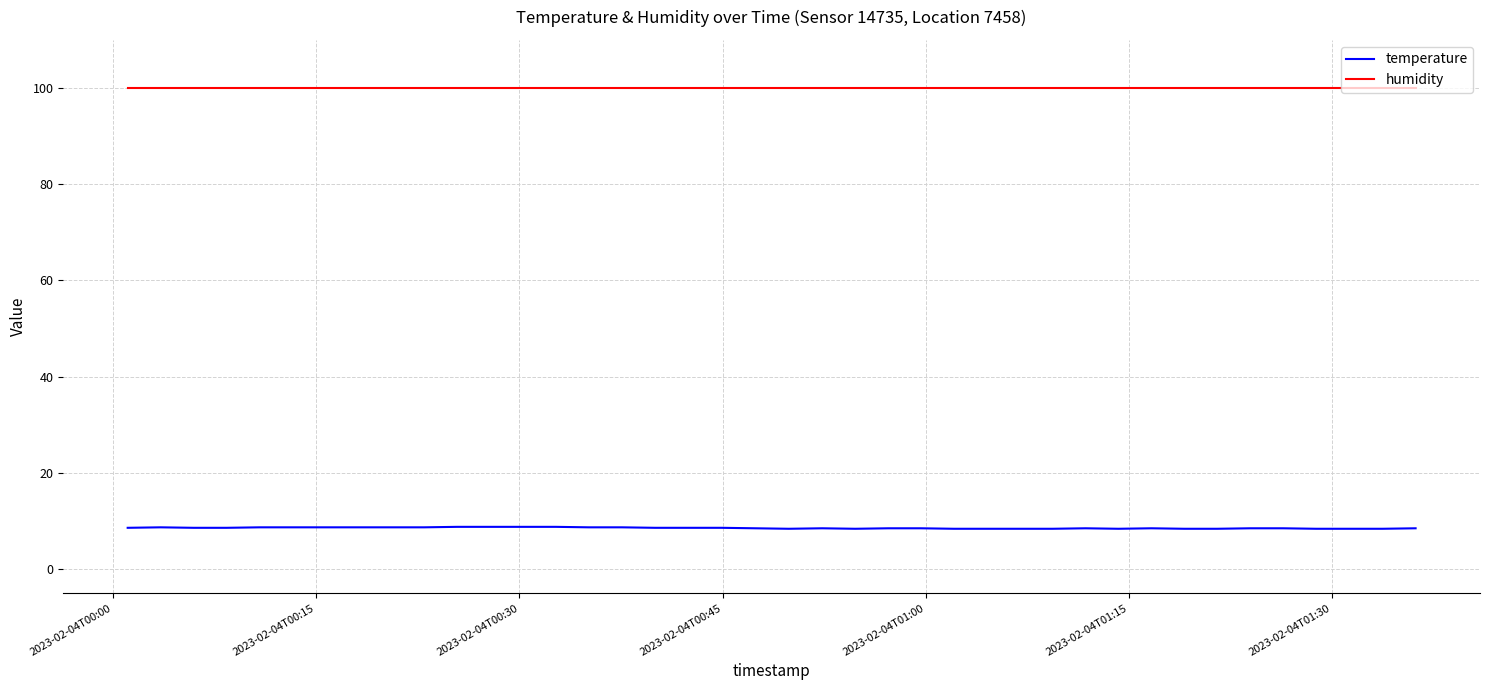

Which series has the largest range (max minus min)?

temperature